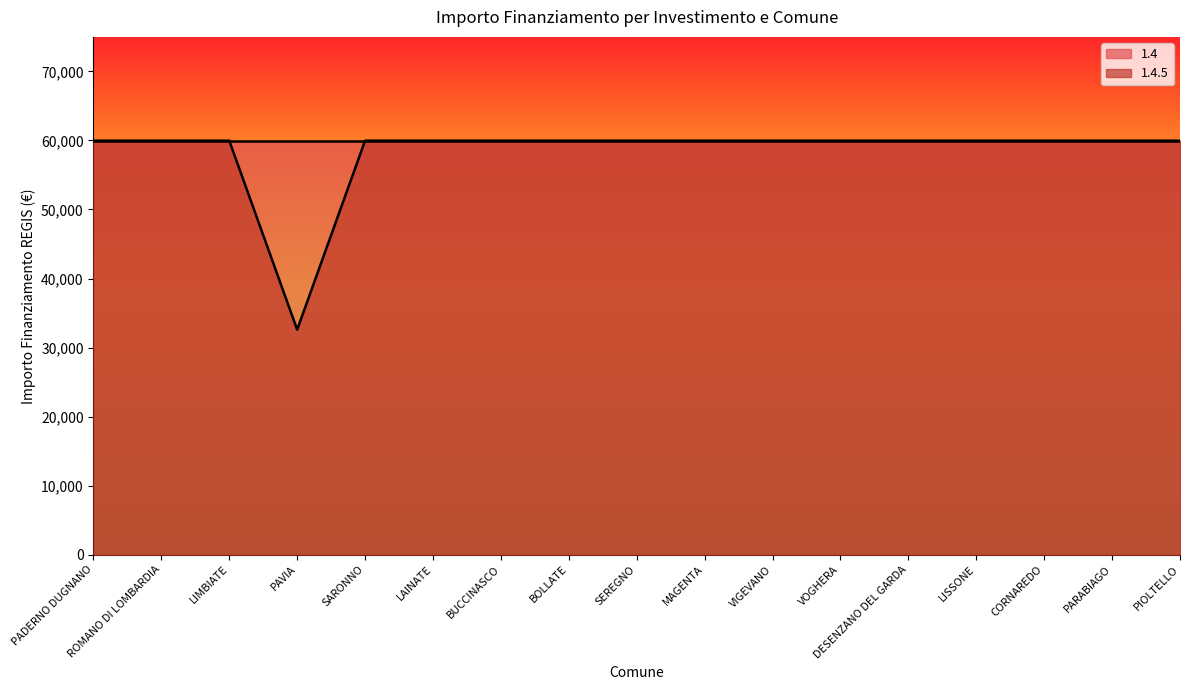

What is the difference between the second highest and minimum values?

27377